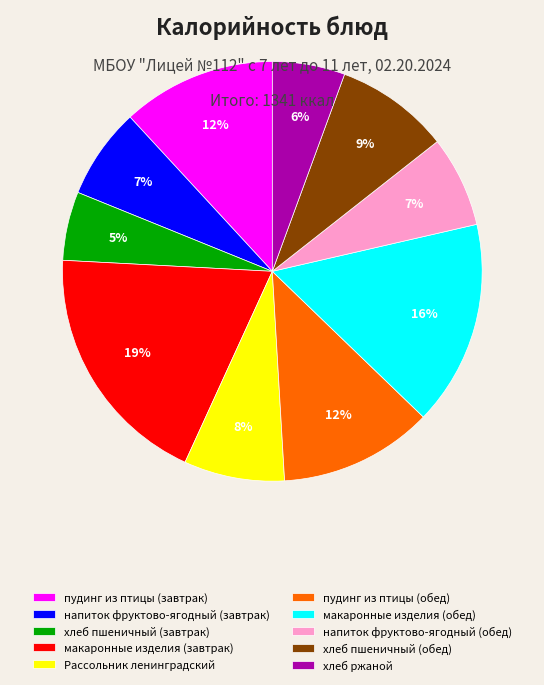

How many segments does this pie chart have?

10